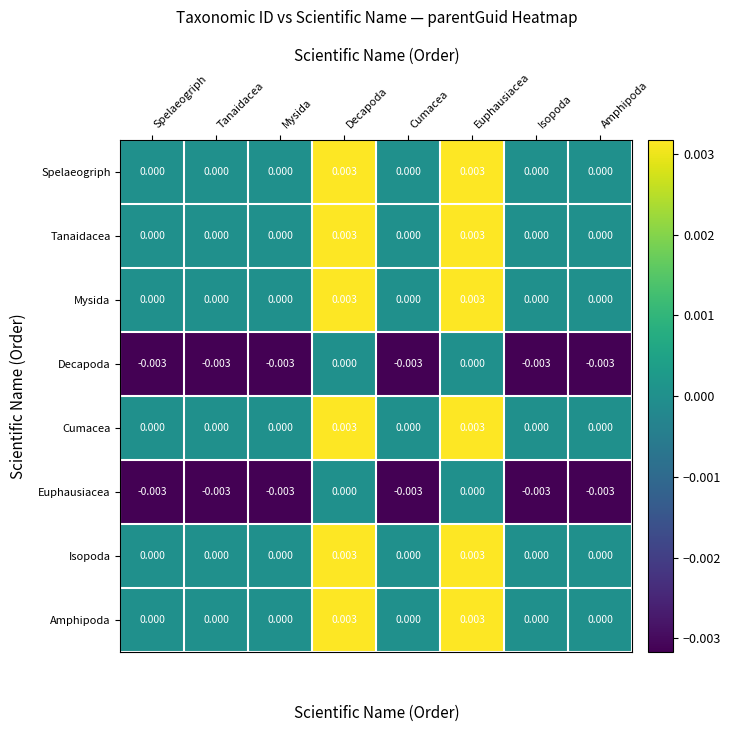

At which category is the sum across all series the highest?

Decapoda